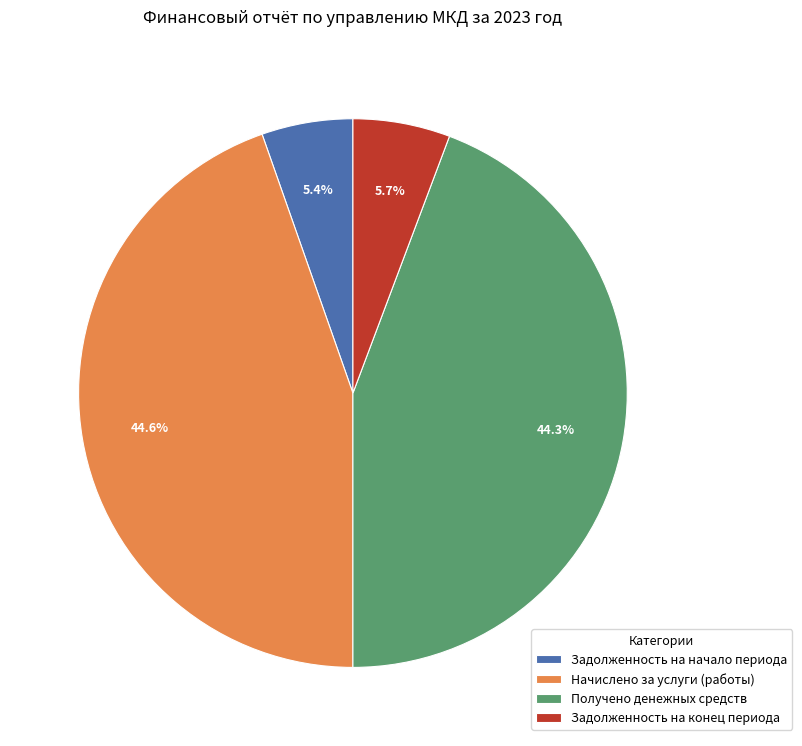

To the nearest percent, what percentage of the pie is Начислено за услуги (работы)?

45%